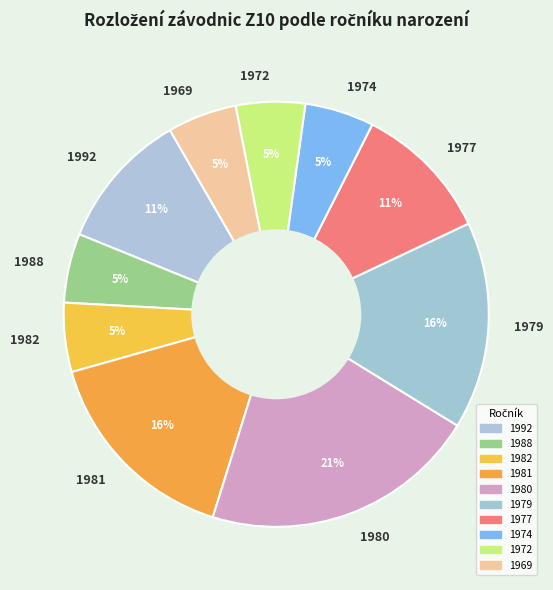

To the nearest percent, what percentage of the pie is 1980?

21%